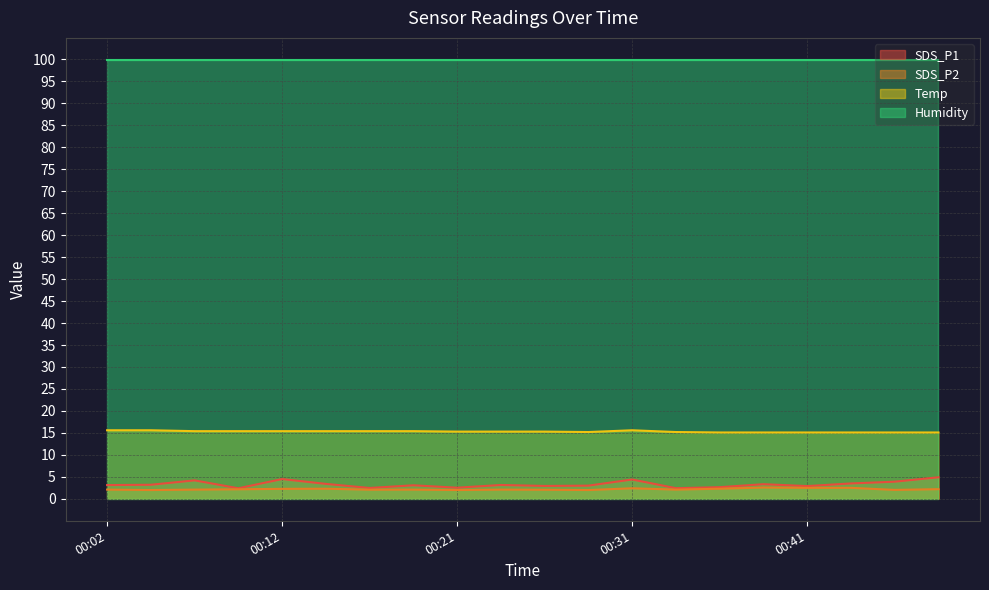

What is the difference between the maximum and minimum values in the SDS_P1 series?

2.5